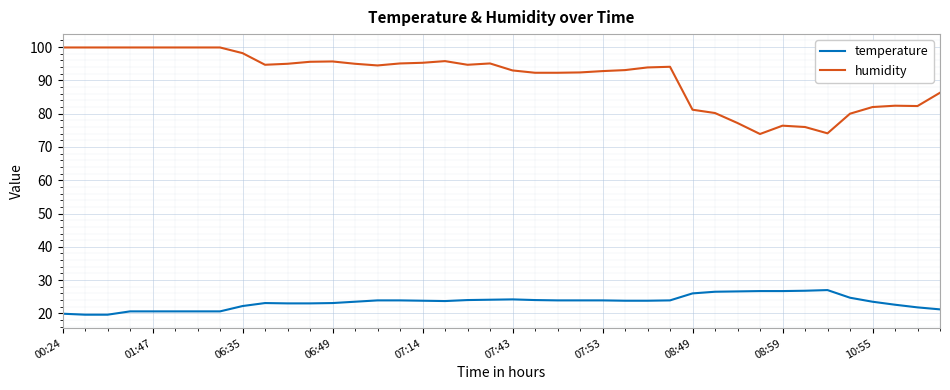

How many lines are shown in the chart?

2